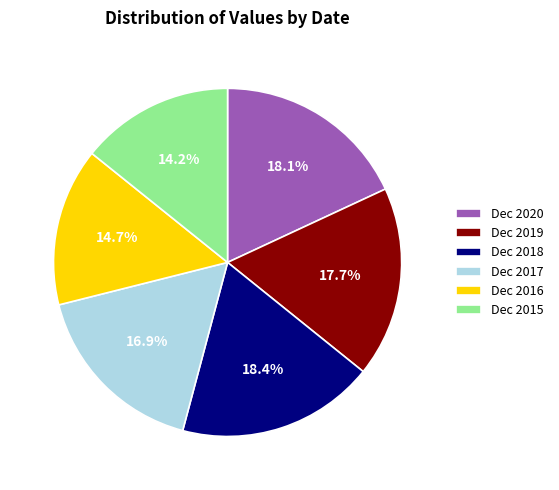

Is there a majority slice in this chart?

No